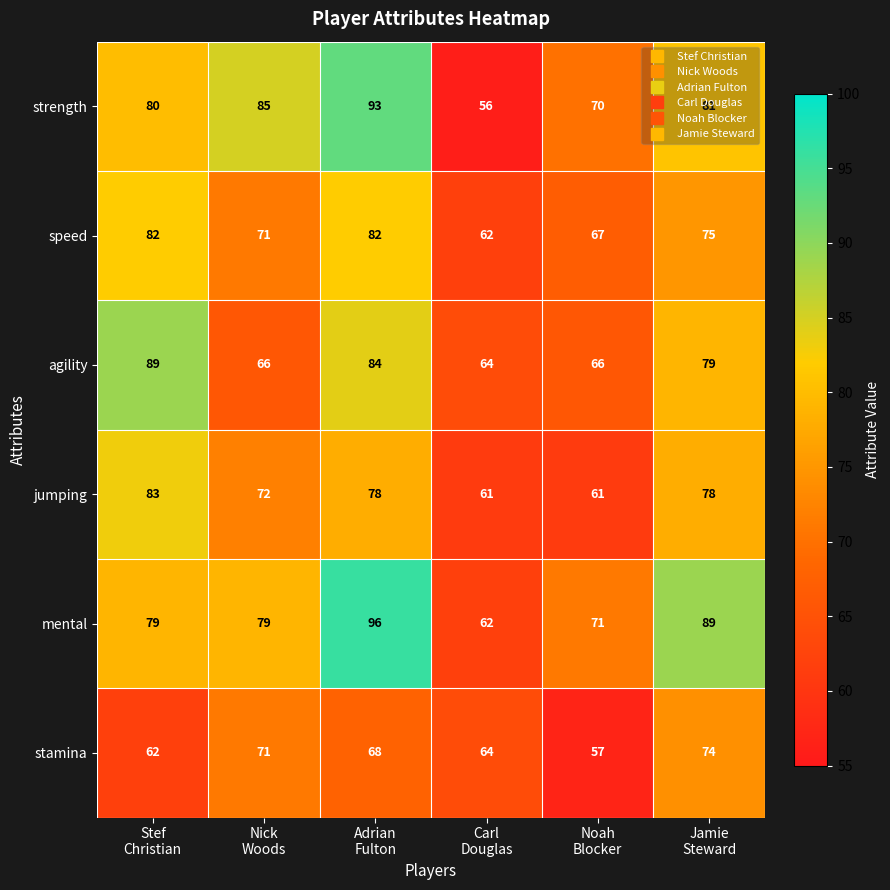

How many categories are shown in the chart?

6